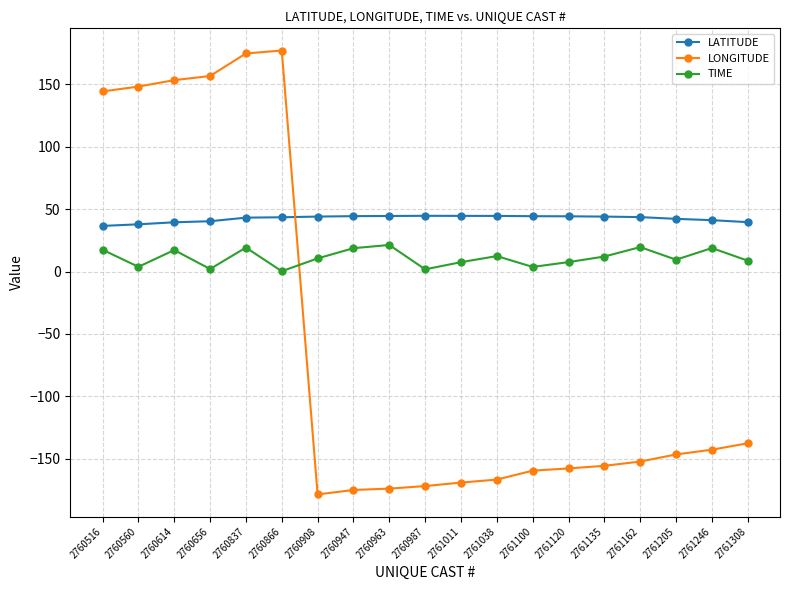

Where is LONGITUDE nearest to the value 0?

2761308